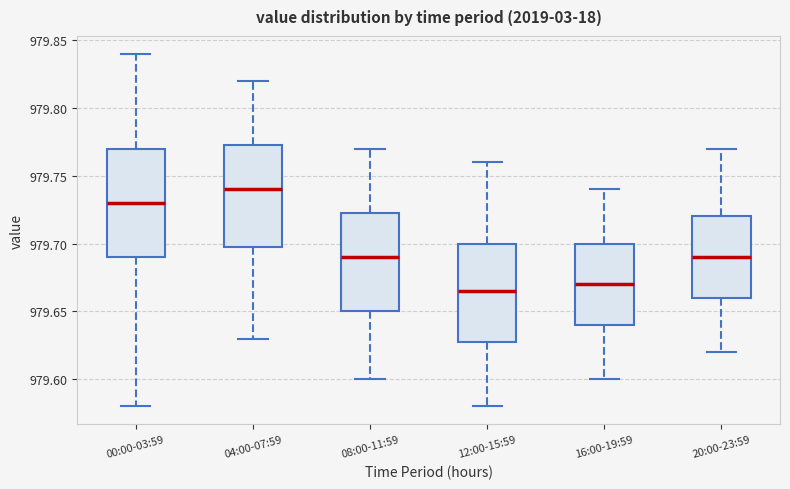

Reading left to right, transcribe this box plot: for each box, give where its median line is, the range the box spans, and where its two whiskers end, as read against the y-axis. The values are not printed on the chart, so give them approximately, as read against the axis.

00:00-03:59: median 979.730, box 979.690 to 979.770, whiskers 979.580 to 979.840
04:00-07:59: median 979.740, box 979.700 to 979.775, whiskers 979.630 to 979.820
08:00-11:59: median 979.690, box 979.650 to 979.725, whiskers 979.600 to 979.770
12:00-15:59: median 979.665, box 979.630 to 979.700, whiskers 979.580 to 979.760
16:00-19:59: median 979.670, box 979.640 to 979.700, whiskers 979.600 to 979.740
20:00-23:59: median 979.690, box 979.660 to 979.720, whiskers 979.620 to 979.770